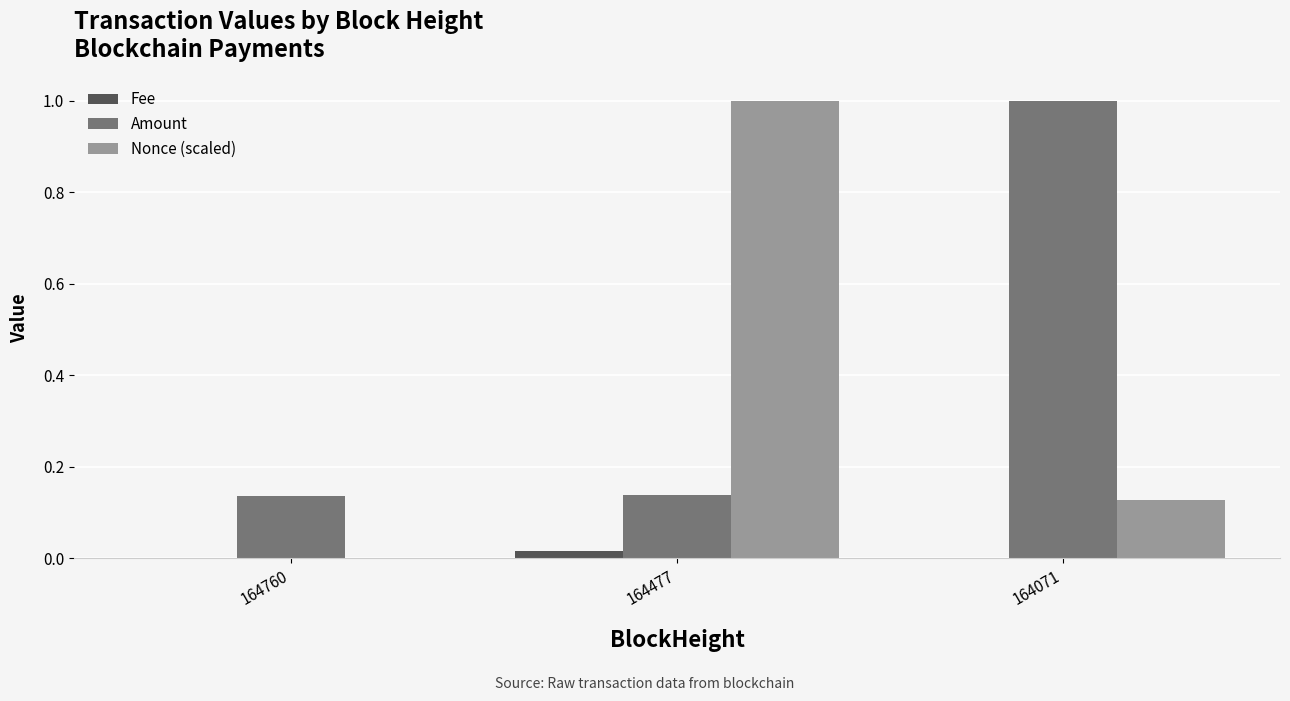

What are all the series names shown in the legend?

Fee, Amount, Nonce (scaled)